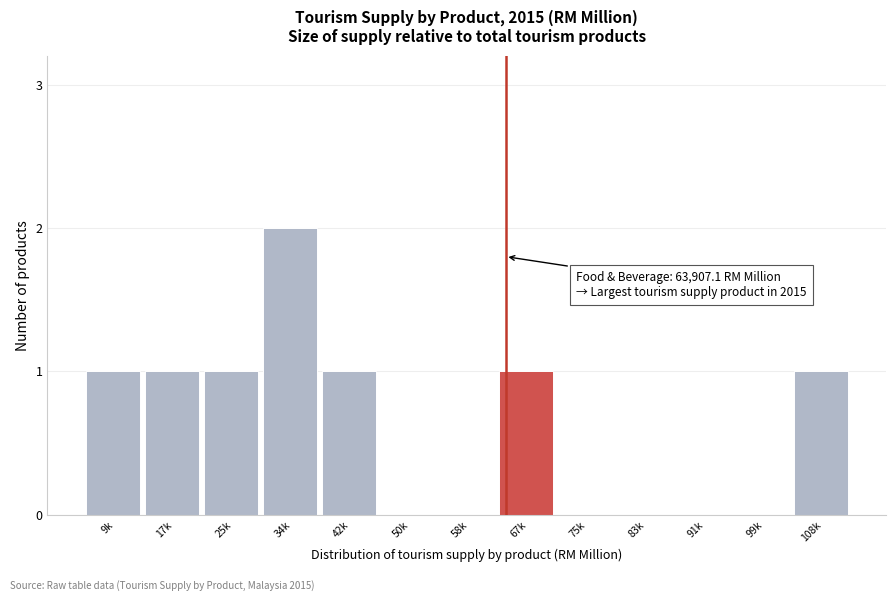

Reading right to left, what are all the values shown in this chart?

108k=1	99k=0	91k=0	83k=0	75k=0	67k=1	58k=0	50k=0	42k=1	34k=2	25k=1	17k=1	9k=1